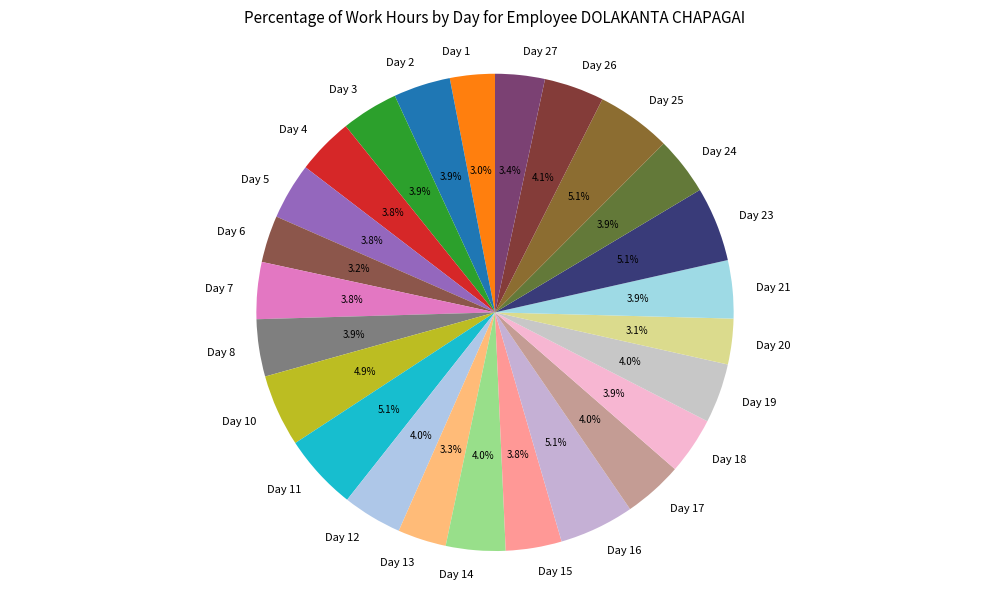

What percentage is NOT represented by Day 21?

96.1%